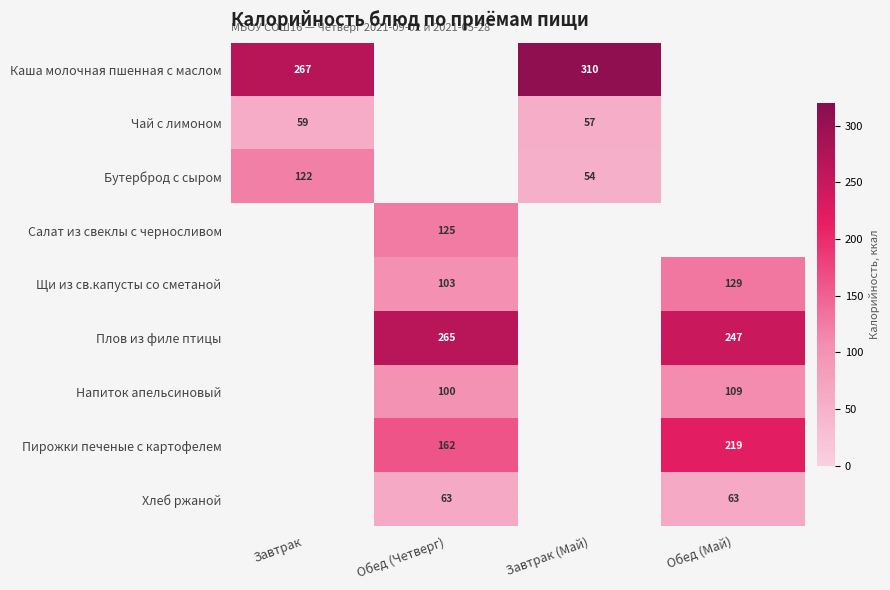

What is the difference between the Напиток апельсиновый values at Обед (Четверг) and Обед (Май)?

9